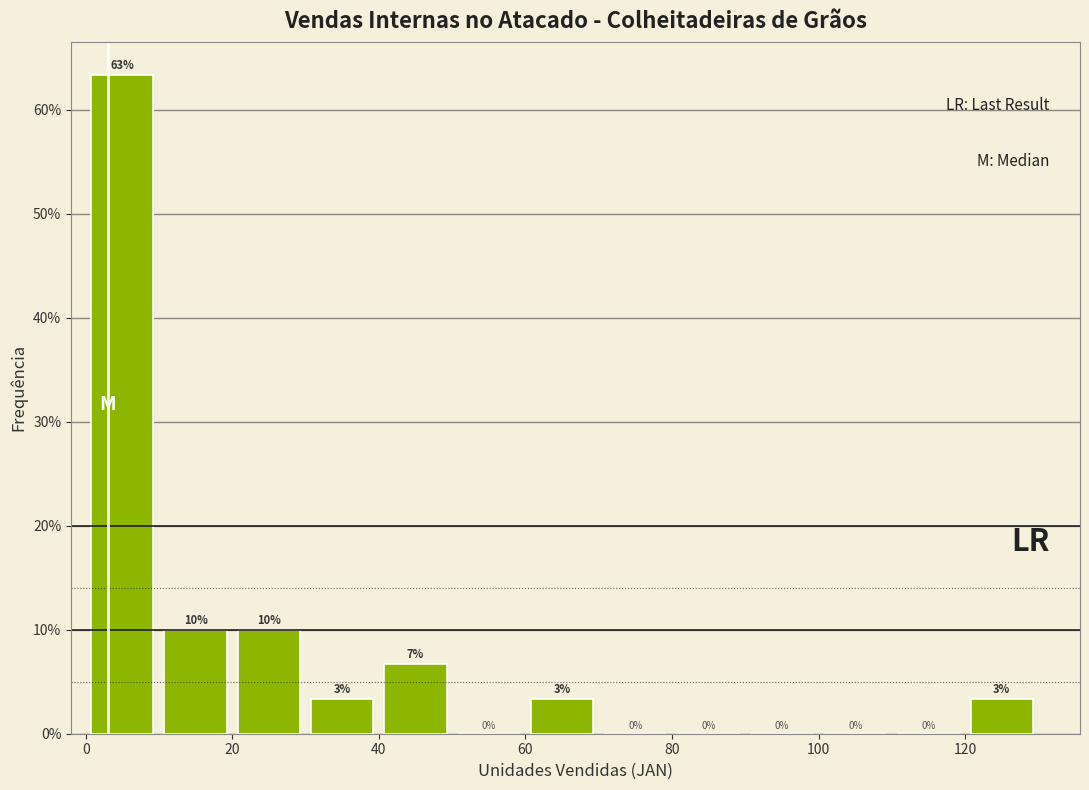

Over which range of the x-axis is the bar tallest?

0 to 10